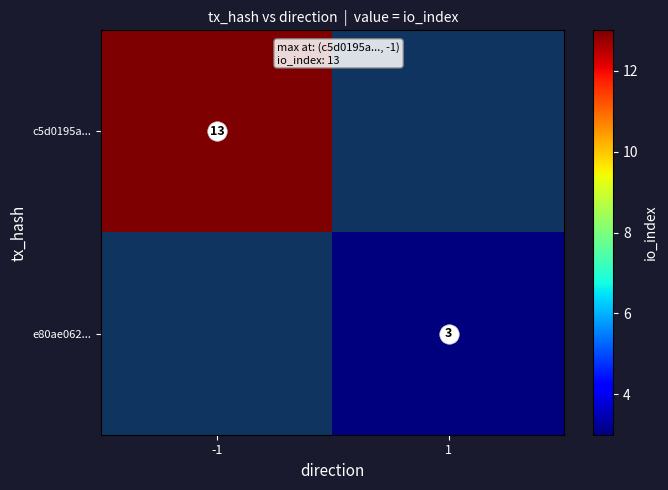

List the series in order of their peak value, lowest first.

c5d0195a..., e80ae062...